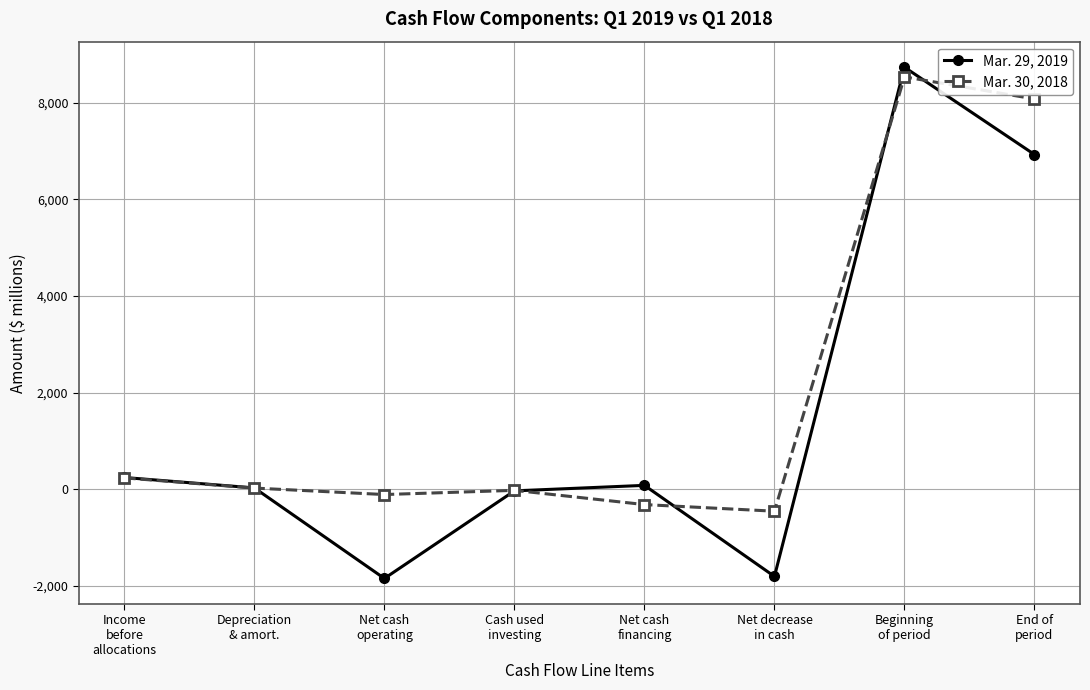

What is the value of the Mar. 29, 2019 point at the 3rd from the left?

-1850